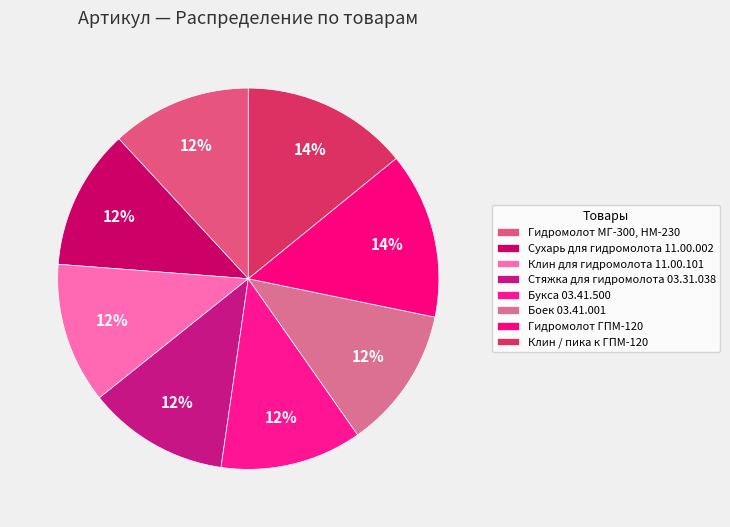

What percentage is NOT represented by Боек 03.41.001?

88.0%